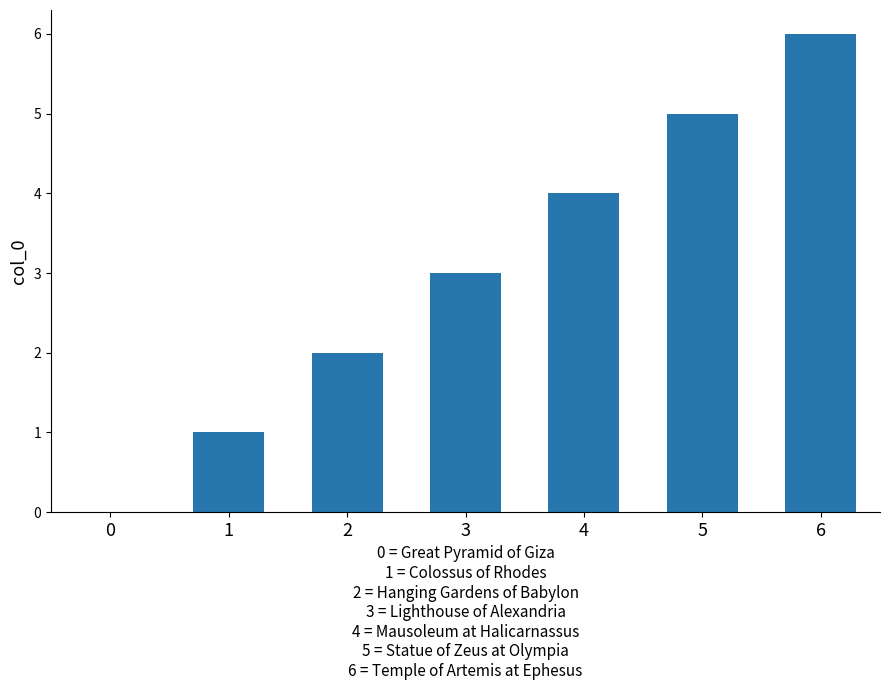

Reading left to right, list all the values displayed in this chart.

0=0	1=1	2=2	3=3	4=4	5=5	6=6